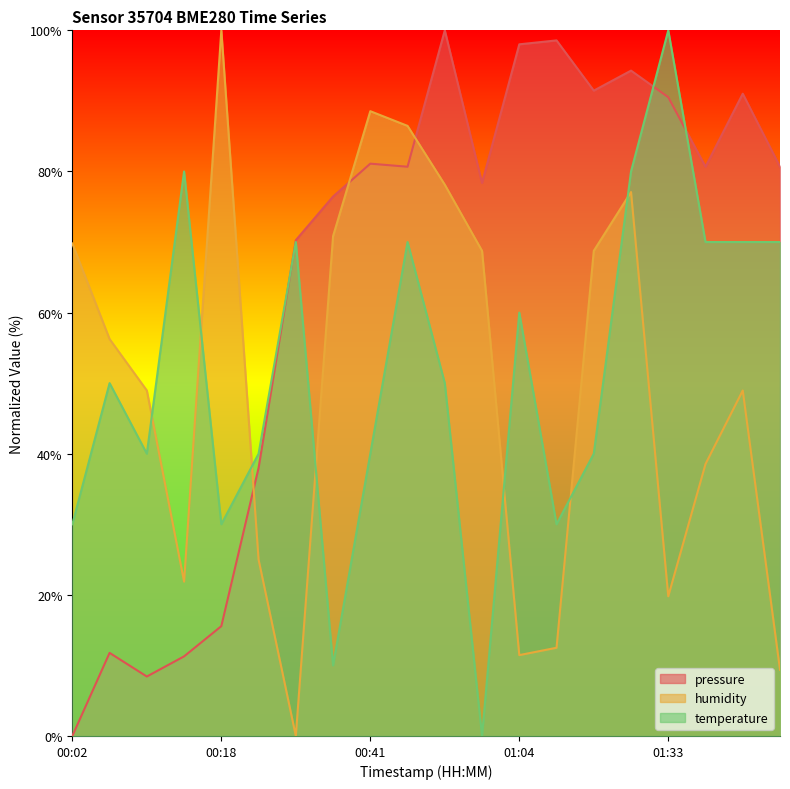

Reading left to right, what are all the values shown in this chart?

pressure: 00:02=0.0	00:05=11.8	00:13=8.4	00:15=11.3	00:18=15.6	00:20=38.0	00:31=70.3	00:36=76.4	00:41=81.1	00:49=80.7	00:59=100.0	01:02=78.4	01:04=98.0	01:09=98.6	01:15=91.5	01:31=94.3	01:33=90.5	01:36=80.7	01:38=91.0	01:41=80.7
humidity: 00:02=69.8	00:05=56.3	00:13=49.0	00:15=21.9	00:18=100.0	00:20=25.0	00:31=0.0	00:36=70.8	00:41=88.5	00:49=86.5	00:59=78.1	01:02=68.8	01:04=11.5	01:09=12.5	01:15=68.8	01:31=77.1	01:33=19.8	01:36=38.5	01:38=49.0	01:41=9.4
temperature: 00:02=30.0	00:05=50.0	00:13=40.0	00:15=80.0	00:18=30.0	00:20=40.0	00:31=70.0	00:36=10.0	00:41=40.0	00:49=70.0	00:59=50.0	01:02=0.0	01:04=60.0	01:09=30.0	01:15=40.0	01:31=80.0	01:33=100.0	01:36=70.0	01:38=70.0	01:41=70.0